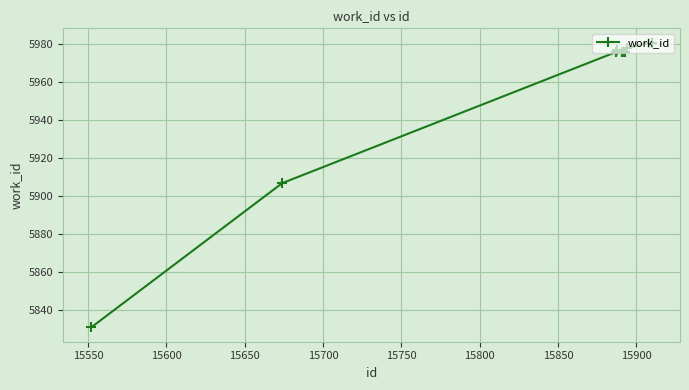

How many series are shown in this chart?

1